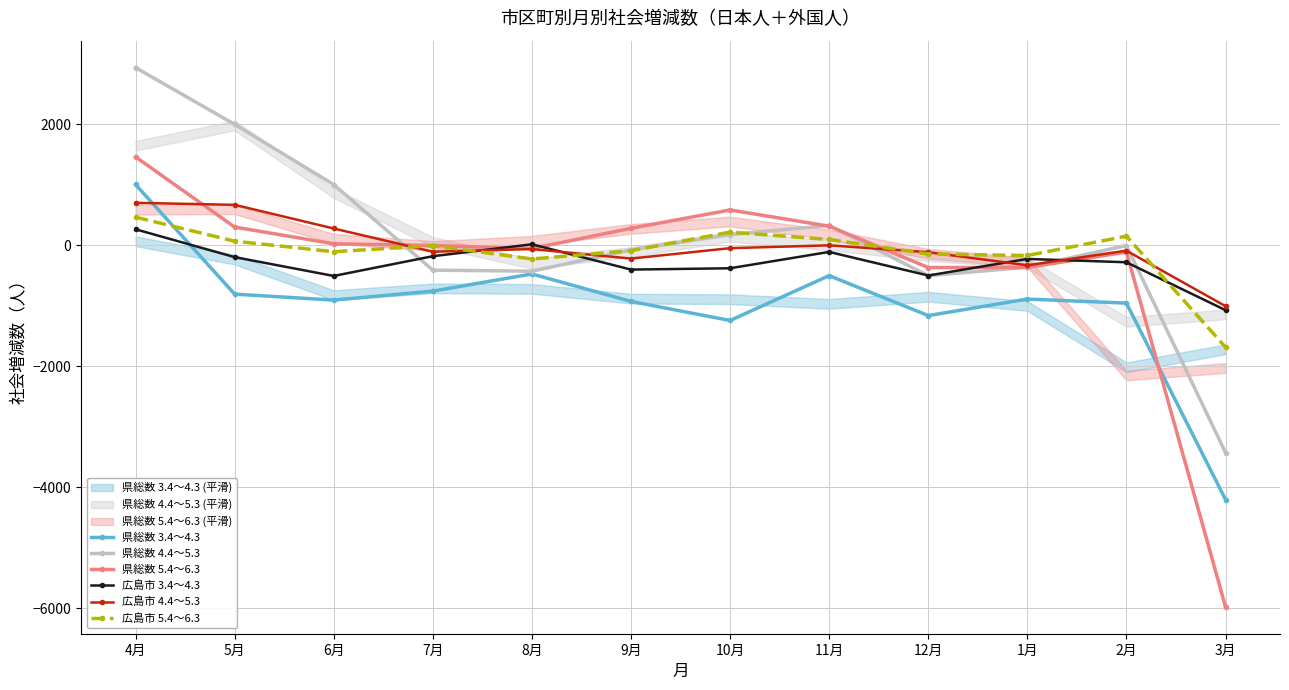

What is the spread (max minus min) of values at 2月?

1106